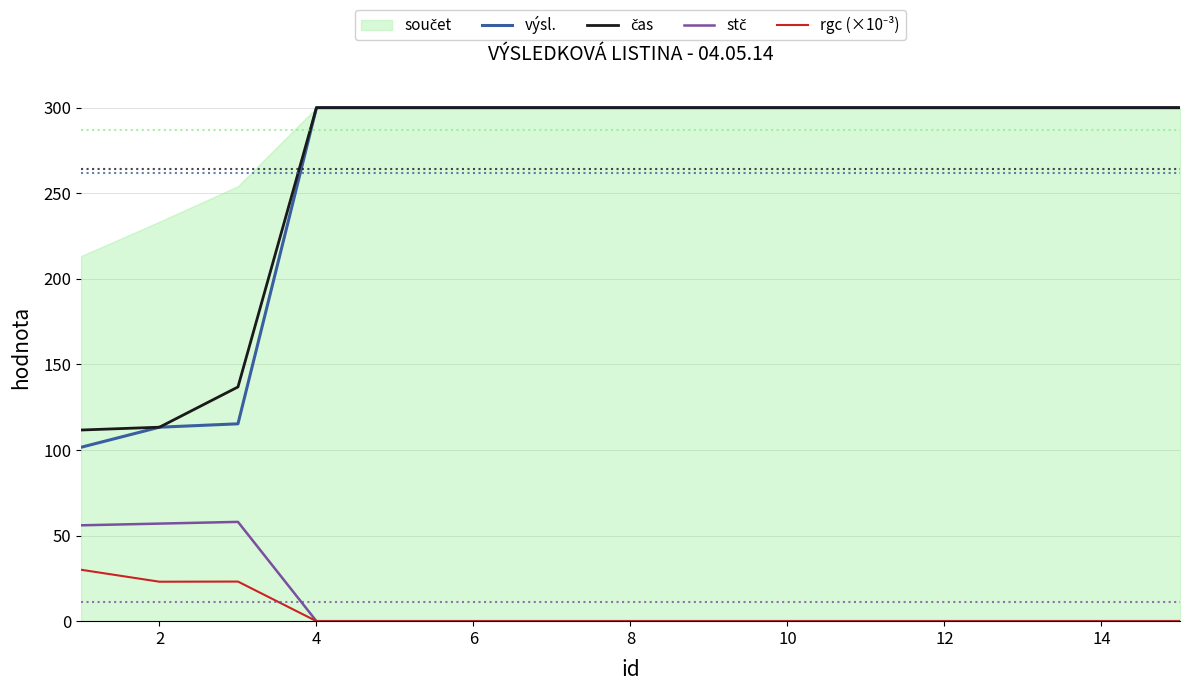

At which category does the chart reach its peak across all series?

4